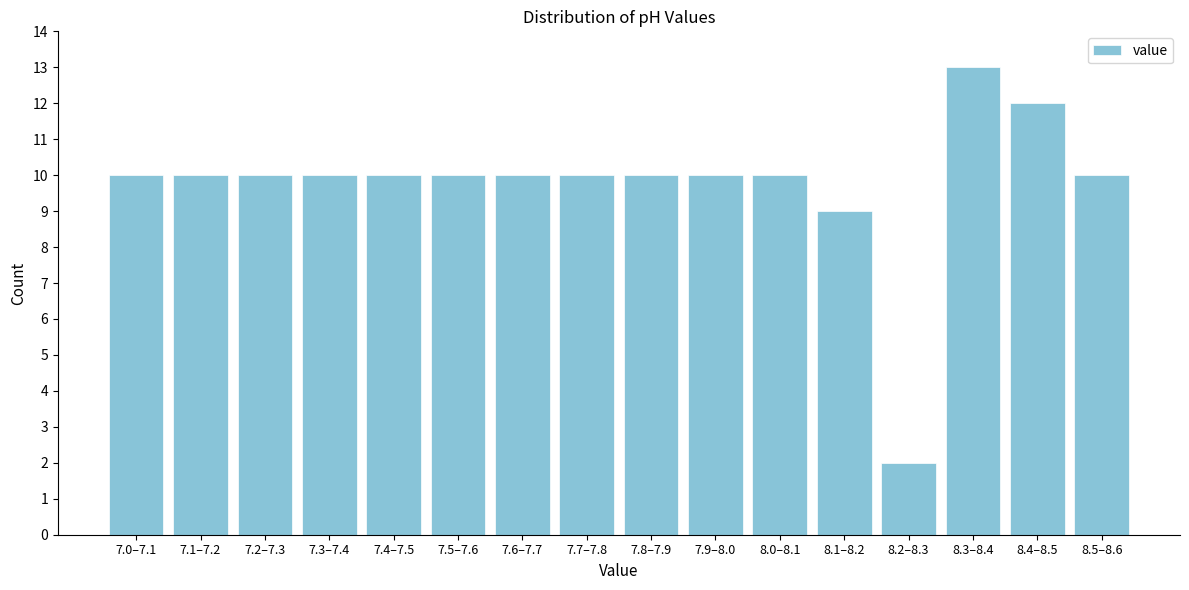

Reading right to left, list all the values displayed in this chart.

10	12	13	2	9	10	10	10	10	10	10	10	10	10	10	10